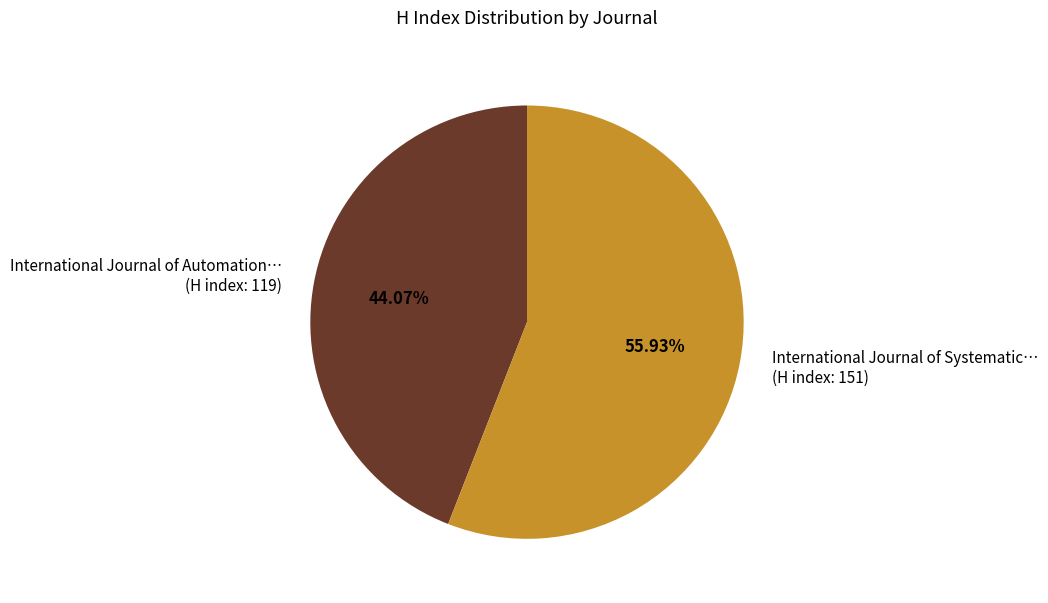

Is there a majority slice in this chart?

Yes